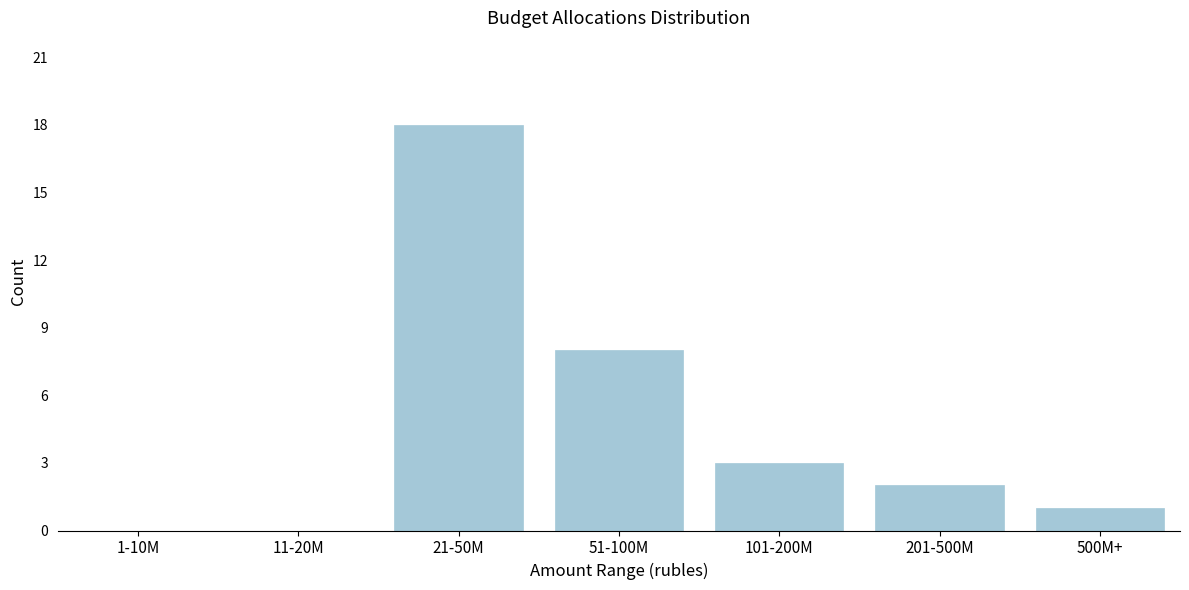

Reading left to right, what are all the values shown in this chart?

1-10M=0	11-20M=0	21-50M=18	51-100M=8	101-200M=3	201-500M=2	500M+=1